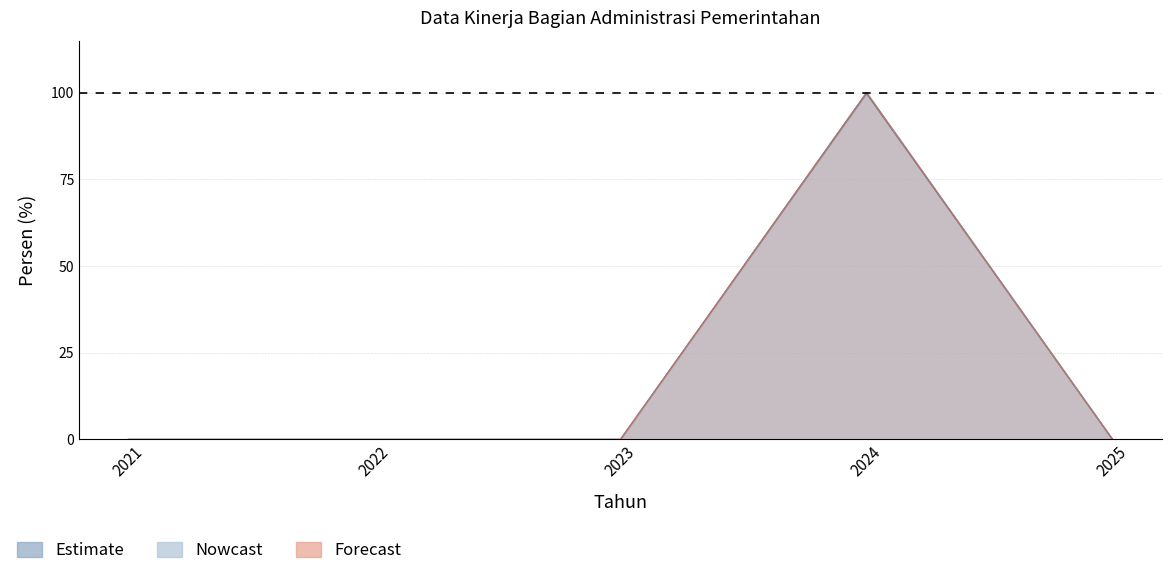

At which label does Persentase Dinamika Penyelenggaraan Pem reach its peak?

2024